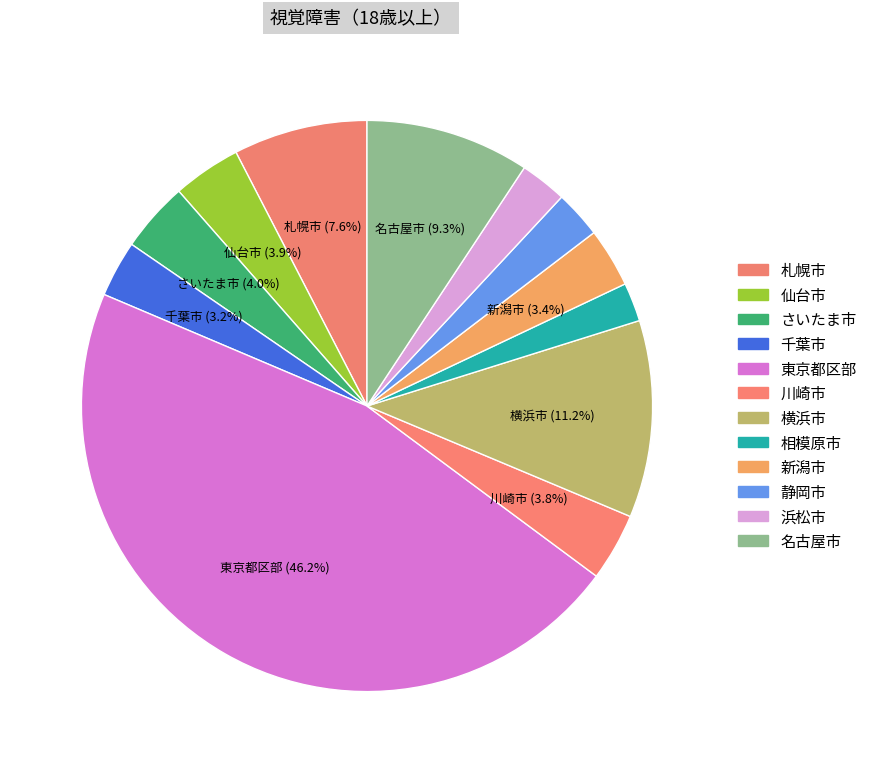

Between 静岡市 and 浜松市, which is larger?

静岡市